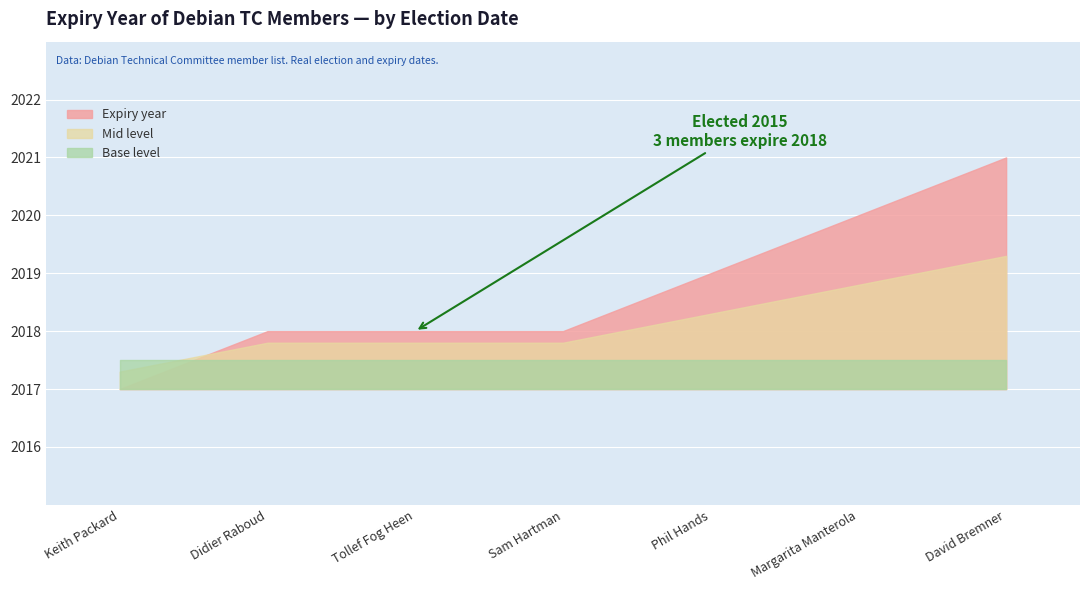

What is the maximum value for Mid level?

2019.3